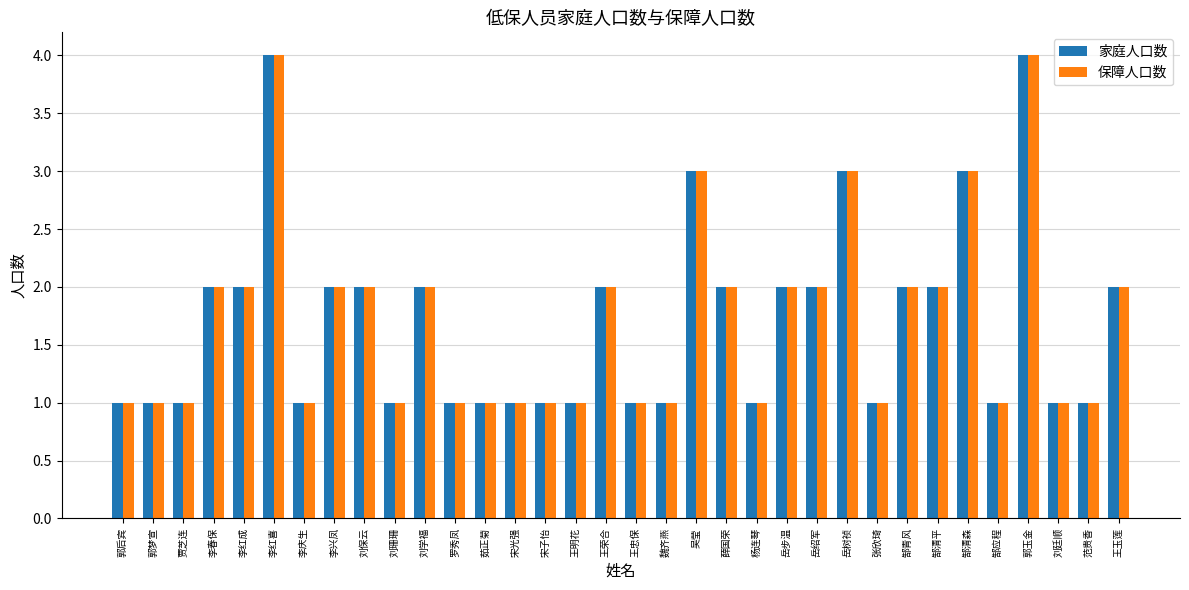

How many data points in 保障人口数 are less than 2?

17